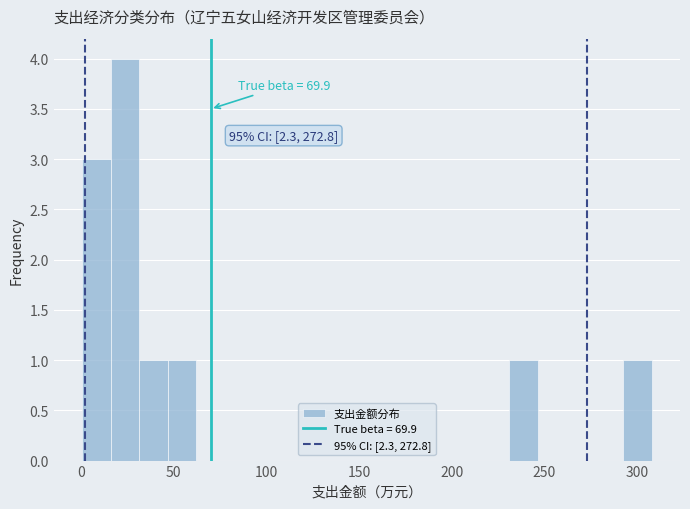

Read against the x-axis, roughly where is the centre of the tallest bar?

25